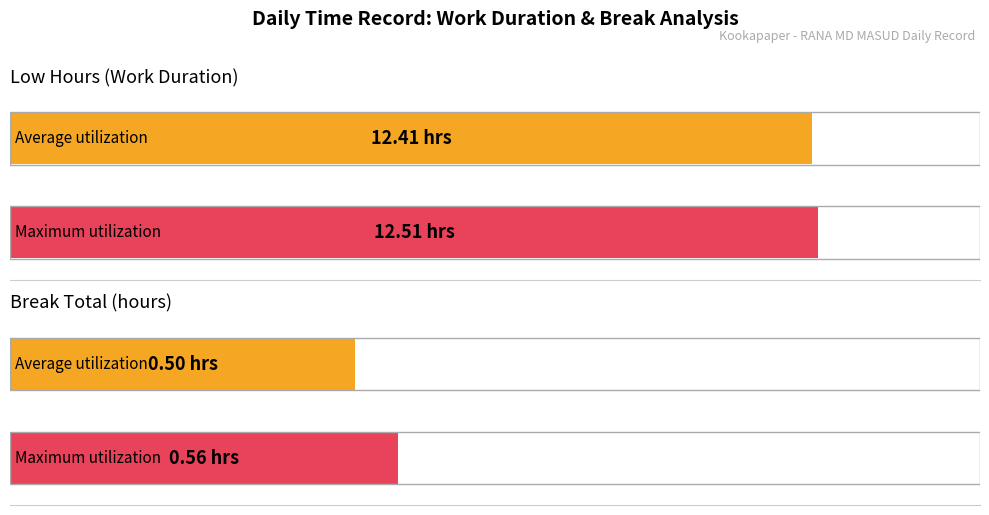

List the series in order of their peak value, highest first.

Low (hours), Break Total (hours)